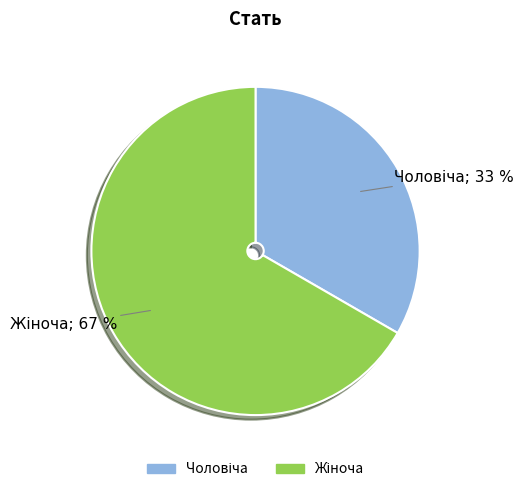

Is there any slice that represents more than half of the pie?

Yes